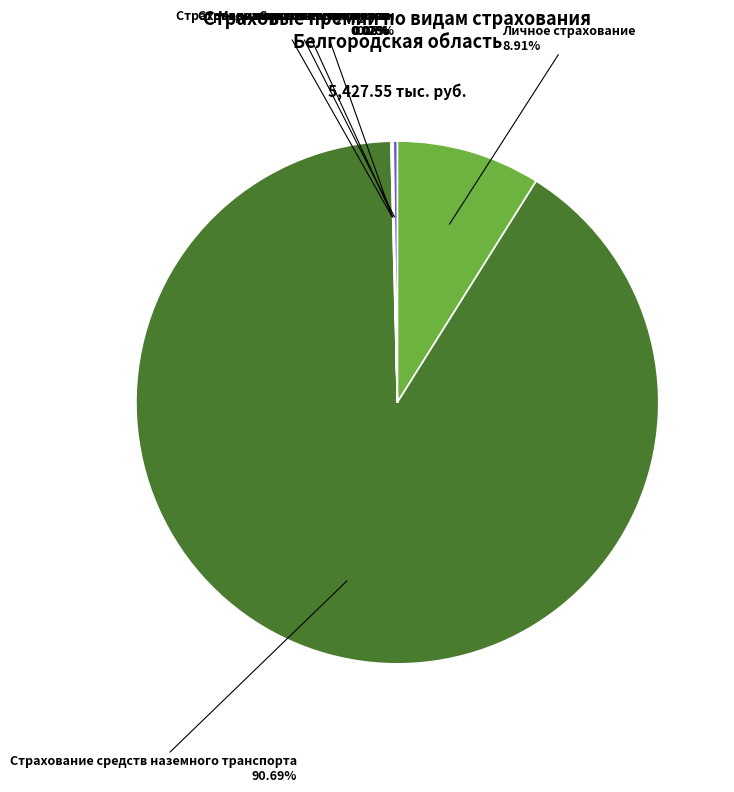

Does any single category account for the majority?

Yes